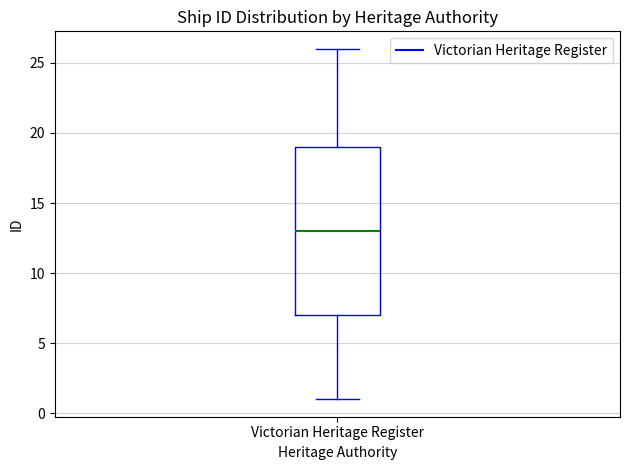

Transcribe this box plot: give where the median line is, the range the box spans, and where the two whiskers end, as read against the y-axis. The values are not printed on the chart, so give them approximately, as read against the axis.

median 13, box 7 to 19, whiskers 1 to 26